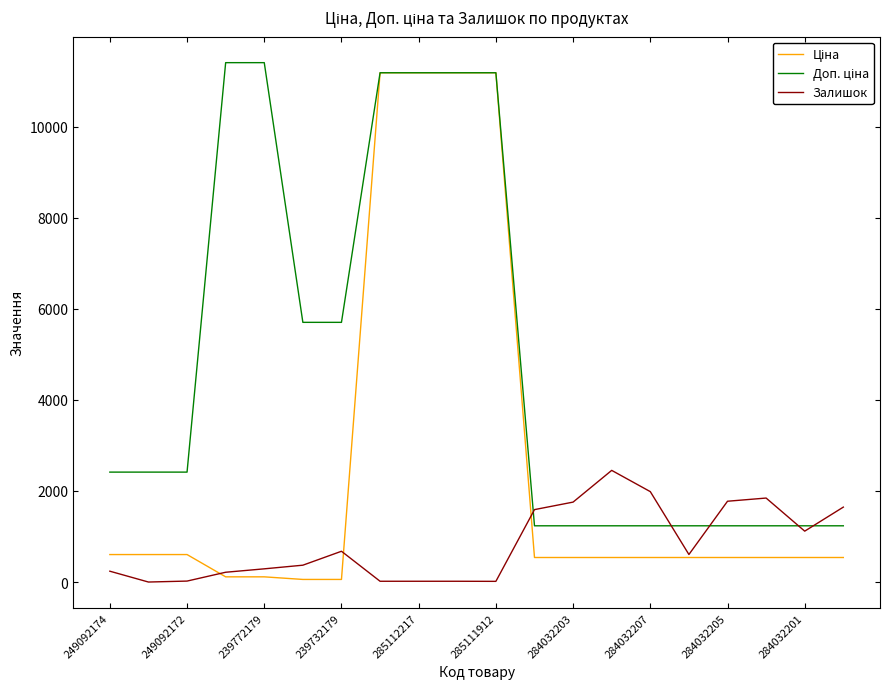

What is the maximum value shown in the chart?

11410.0